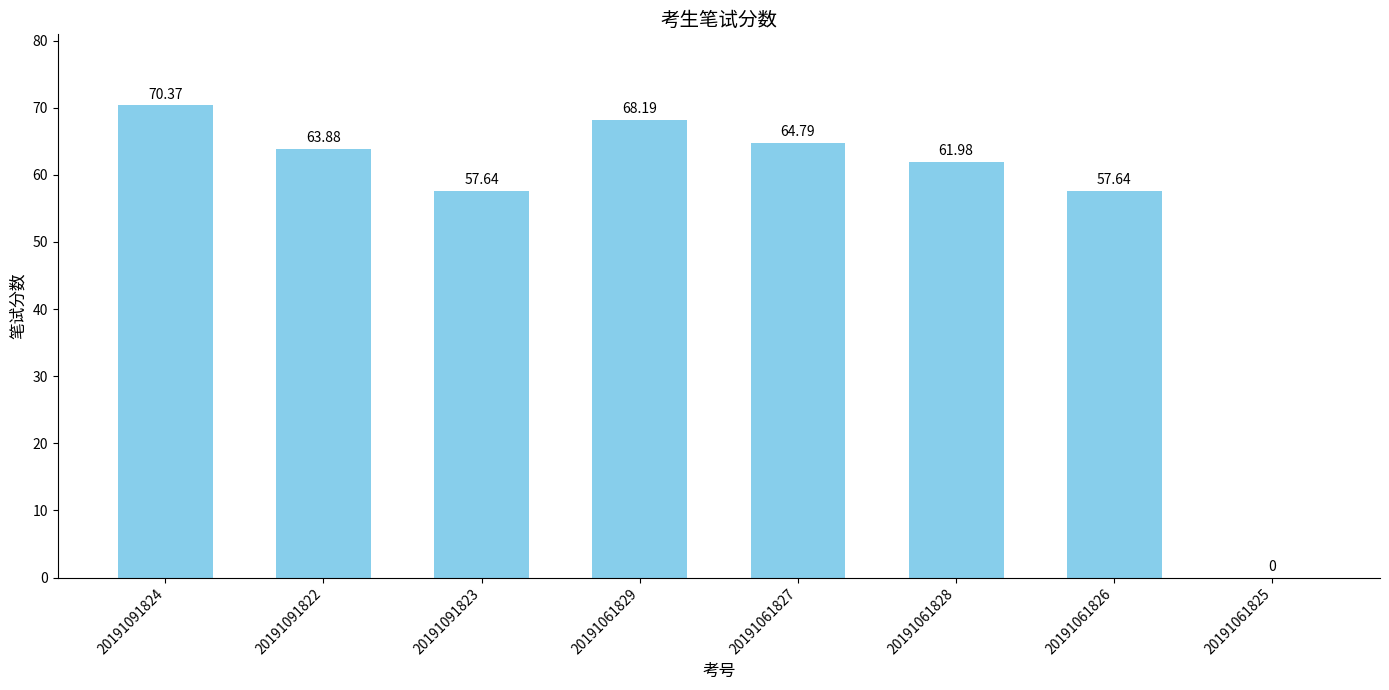

Reading right to left, list all the values displayed in this chart.

20191061825=0.0	20191061826=57.6	20191061828=62.0	20191061827=64.8	20191061829=68.2	20191091823=57.6	20191091822=63.9	20191091824=70.4